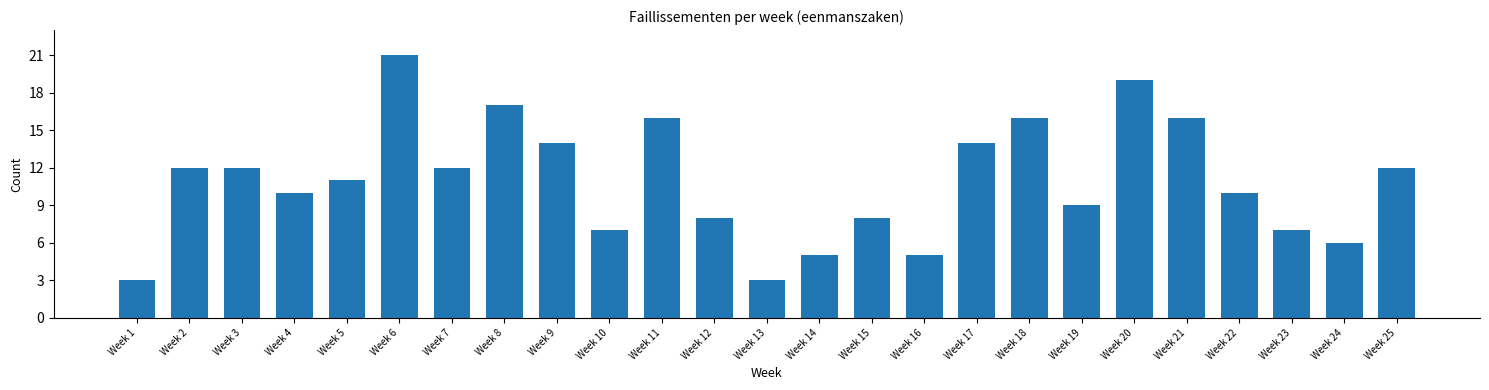

Reading left to right, extract all data points from this chart.

3	12	12	10	11	21	12	17	14	7	16	8	3	5	8	5	14	16	9	19	16	10	7	6	12